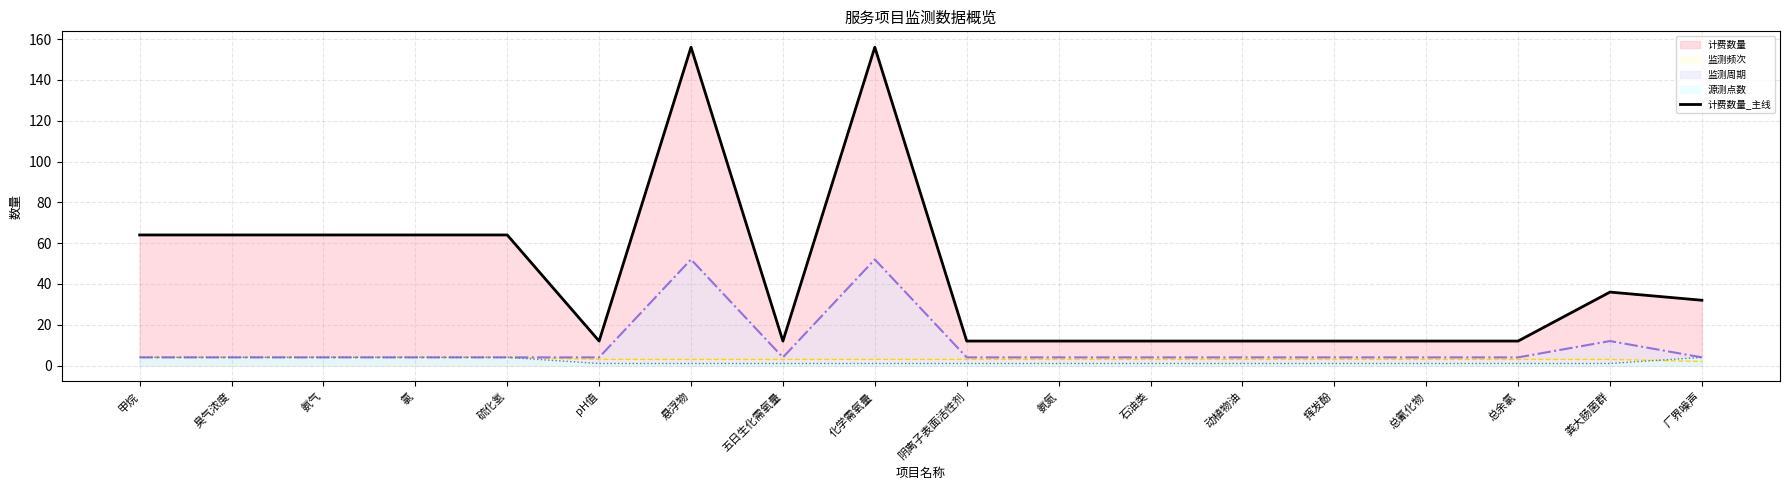

What is the value of the 计费数量_line point at the 4th from the left?

64